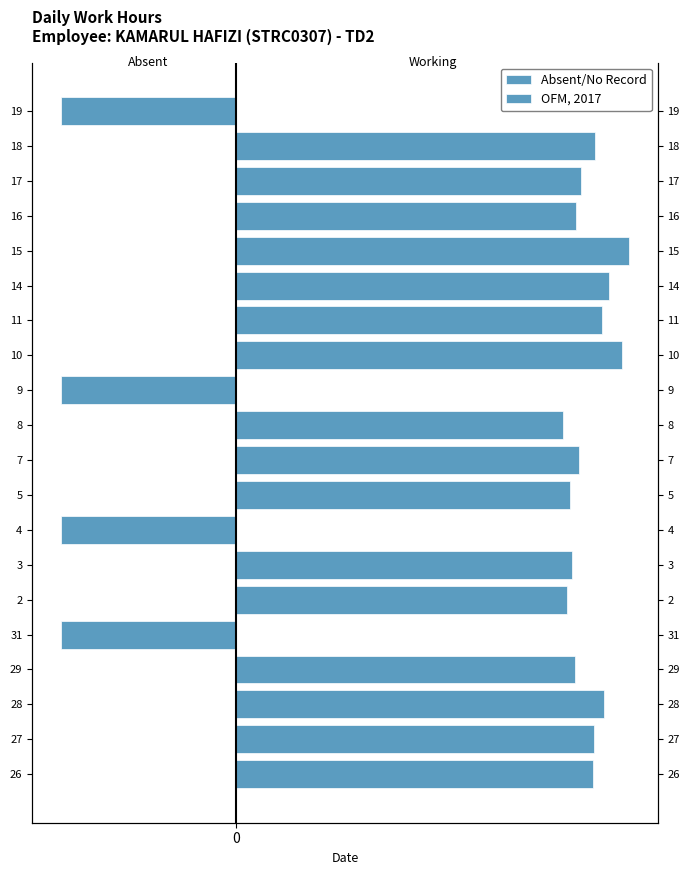

What is the difference between the highest and lowest values at 28?

10.5